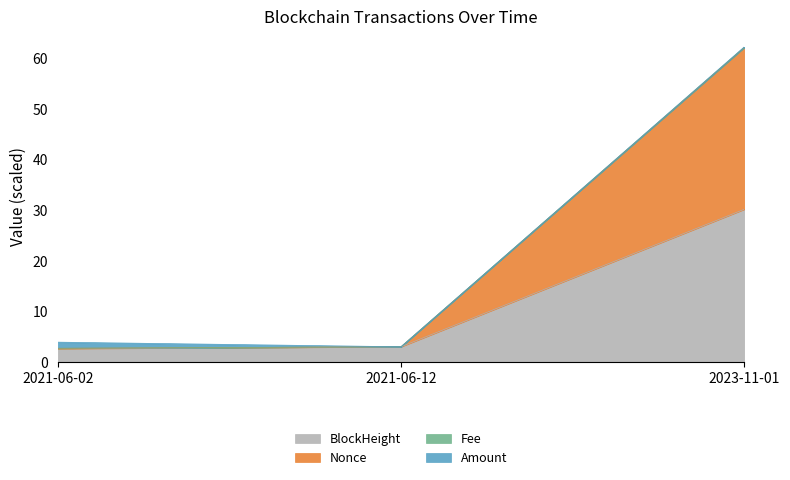

What is the highest value of the BlockHeight series?

30.2